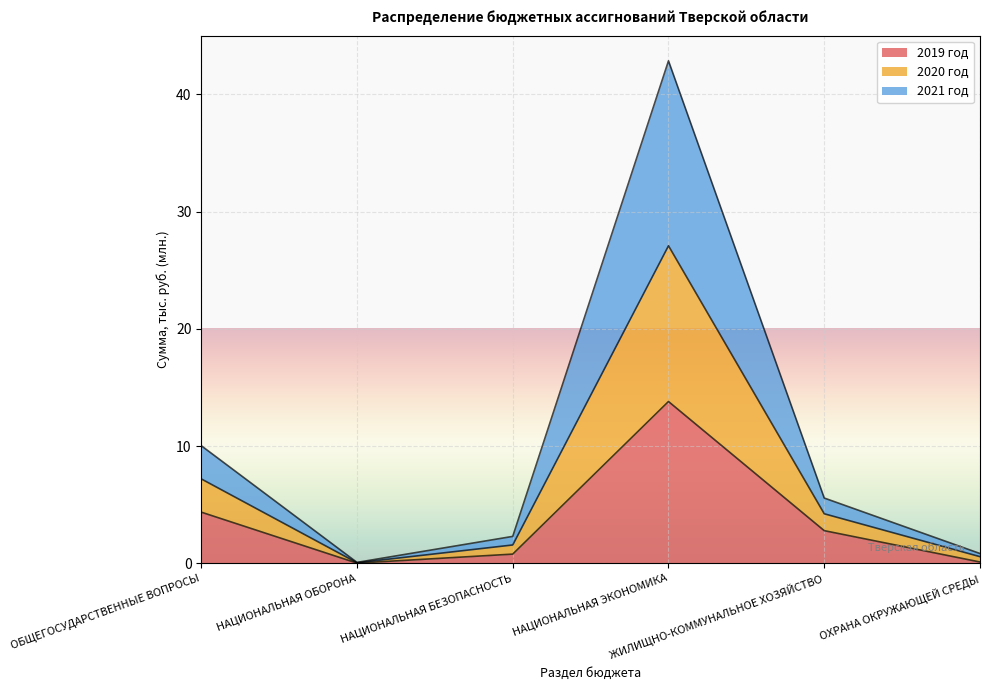

True or false: 2019 год has more than 0 points higher than both neighbors.

True